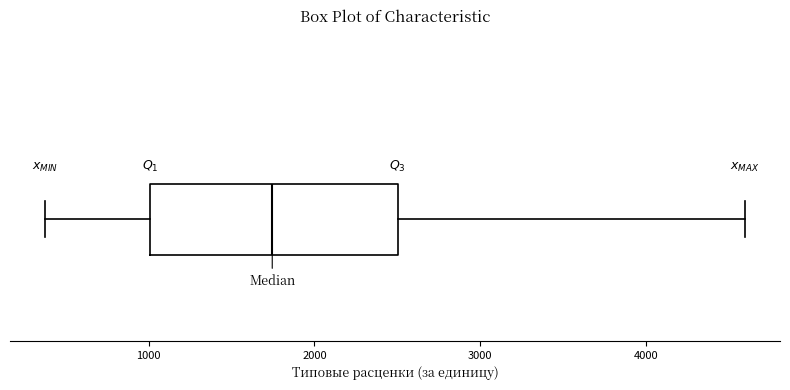

Where does the right whisker of the box end on the x-axis? The values are not printed on the chart, so give them approximately, as read against the axis.

4600